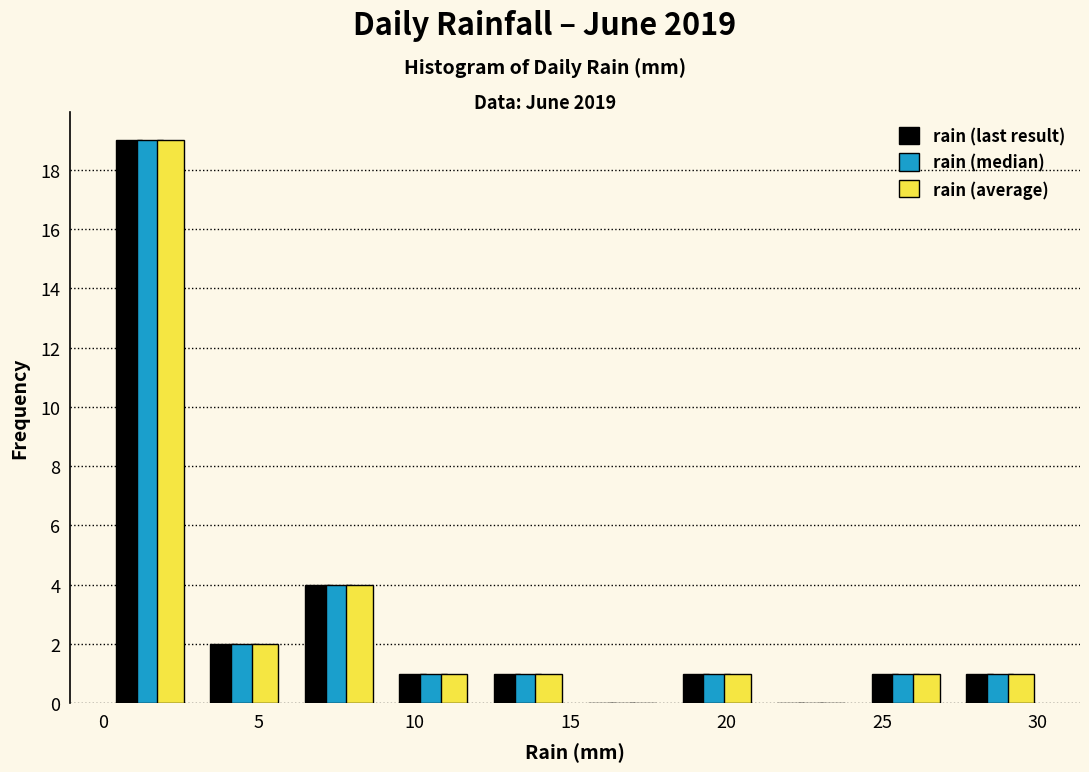

Reading left to right, transcribe this chart: for each range on the x-axis, give the height of each series' bar. Neither the bar edges nor the heights are printed on the chart, so give them approximately, as read against the axes.

0.0 to 3.0: rain (last result)=19	rain (median)=19	rain (average)=19
3.0 to 6.0: rain (last result)=2	rain (median)=2	rain (average)=2
6.0 to 9.0: rain (last result)=4	rain (median)=4	rain (average)=4
9.0 to 12.0: rain (last result)=1	rain (median)=1	rain (average)=1
12.0 to 15.0: rain (last result)=1	rain (median)=1	rain (average)=1
15.0 to 18.0: rain (last result)=0	rain (median)=0	rain (average)=0
18.0 to 21.0: rain (last result)=1	rain (median)=1	rain (average)=1
21.0 to 24.0: rain (last result)=0	rain (median)=0	rain (average)=0
24.0 to 27.5: rain (last result)=1	rain (median)=1	rain (average)=1
27.5 to 30.5: rain (last result)=1	rain (median)=1	rain (average)=1